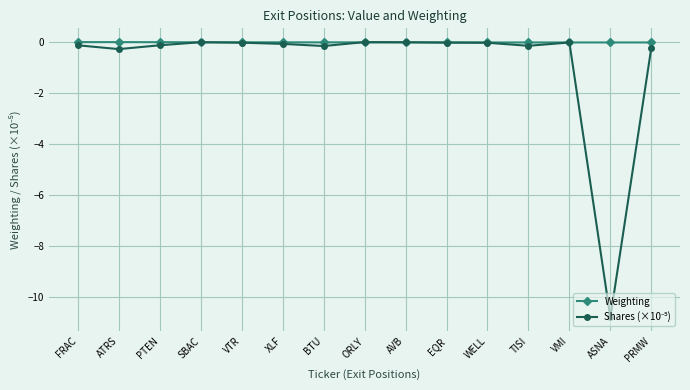

True or false: Weighting has a value of -0.0 at VMI.

True